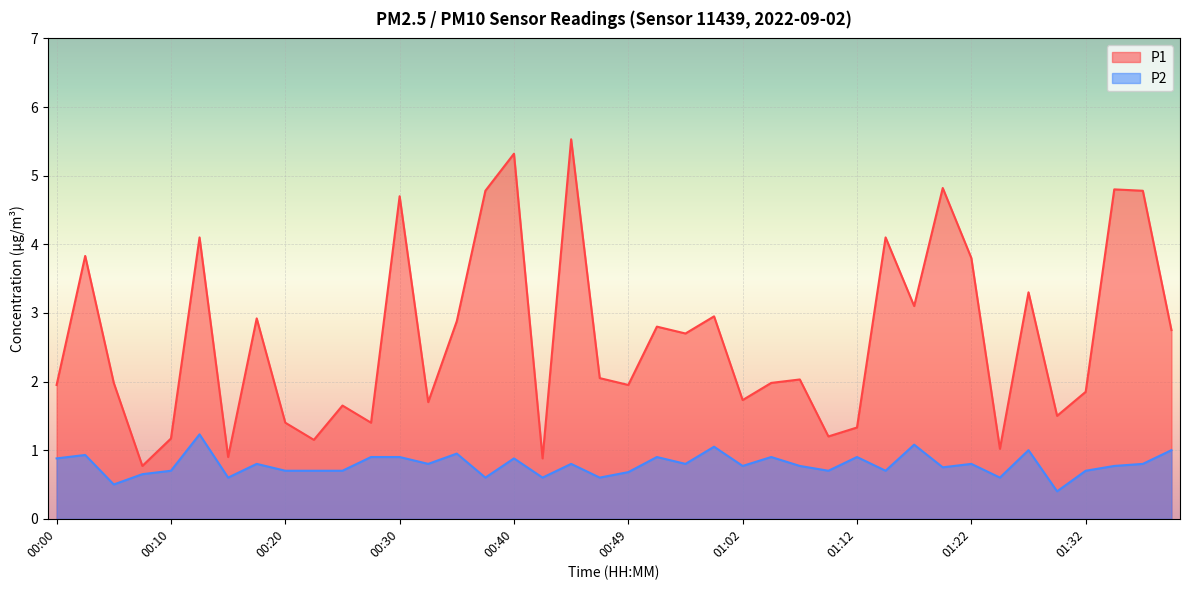

What are all the series names shown in the legend?

P1, P2